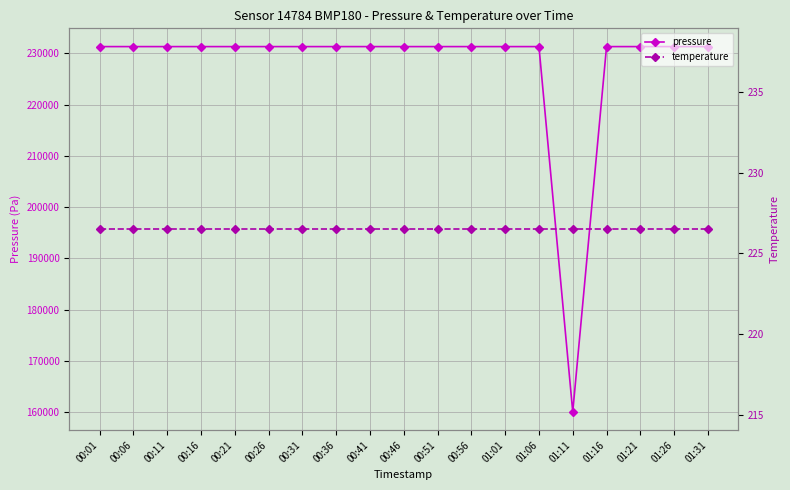

What is the value of the temperature point at the 13th from the left?

226.5